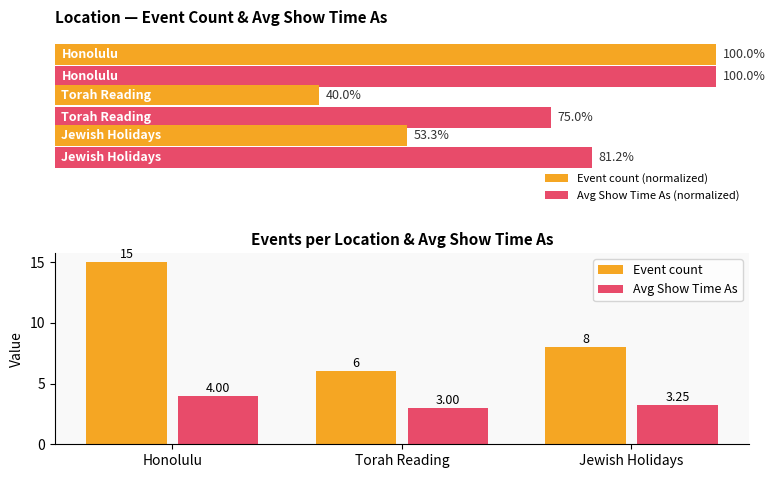

How many groups of bars are there?

3